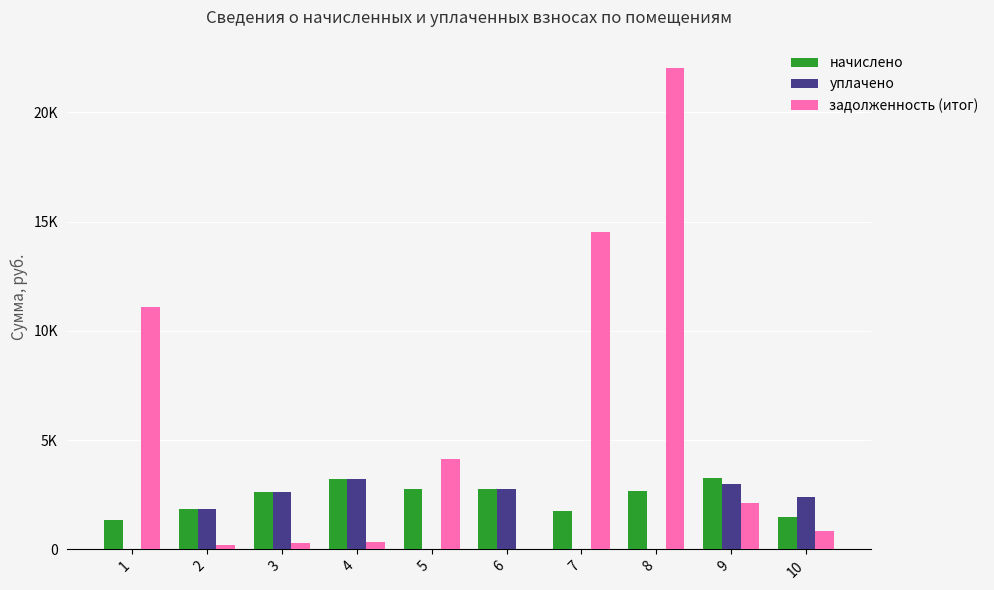

Which label corresponds to the largest value in the chart?

8